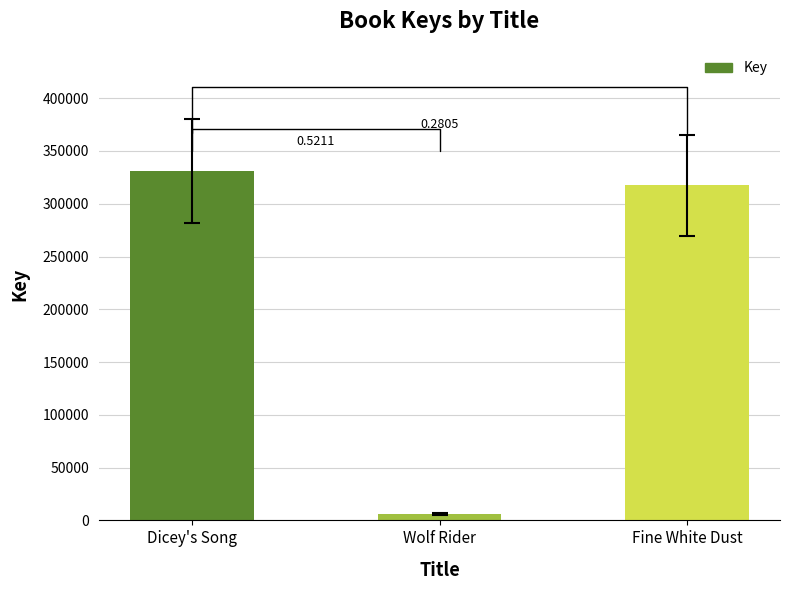

Are the bars horizontal?

No